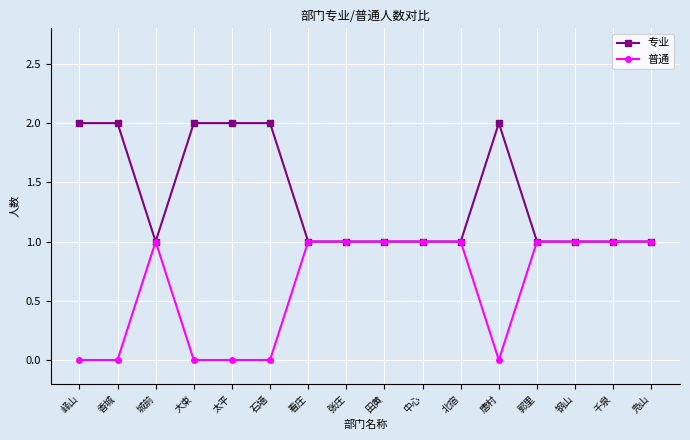

What position from the right is 钢山?

3